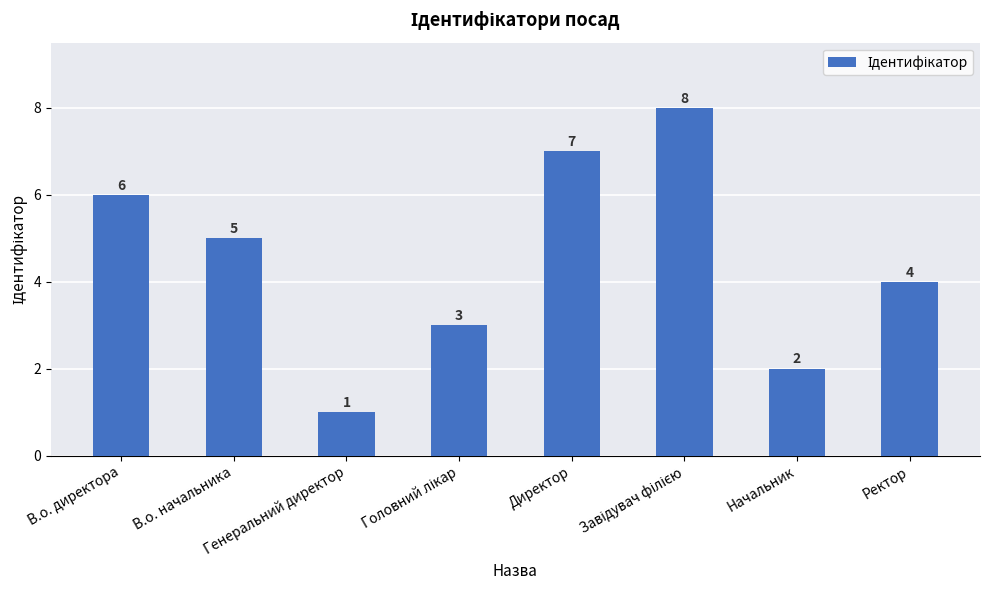

What is the sum of all values?

36